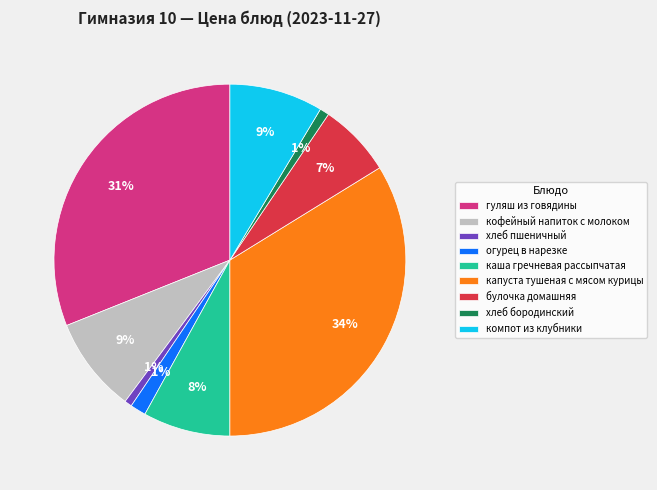

Which category has the biggest portion of the pie?

капуста тушеная с мясом курицы